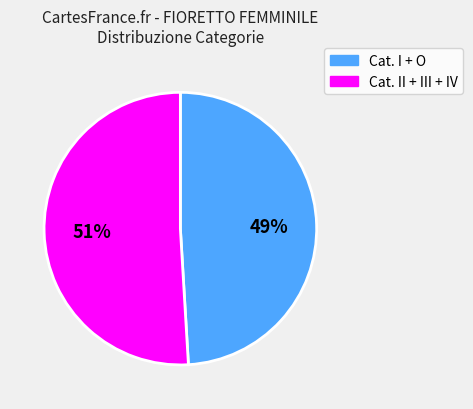

To the nearest percent, what is the average slice percentage?

50%